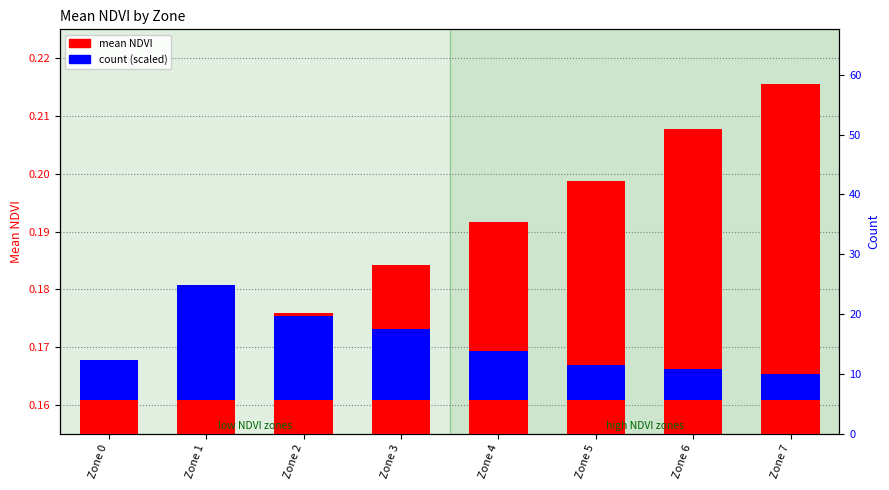

List the labels in order of mean NDVI value, largest first.

Zone 7, Zone 6, Zone 5, Zone 4, Zone 3, Zone 2, Zone 1, Zone 0